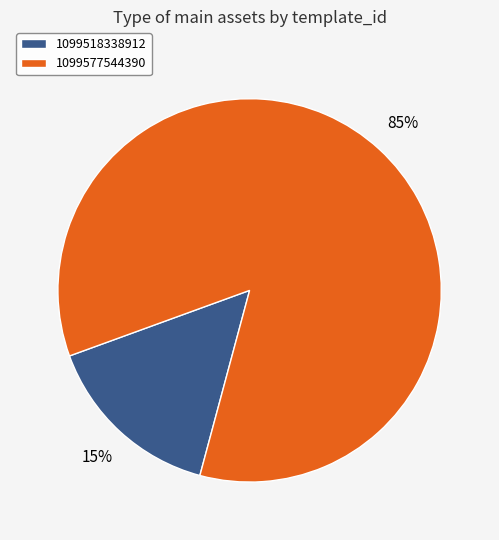

To the nearest percent, what portion does 1099577544390 represent?

85%